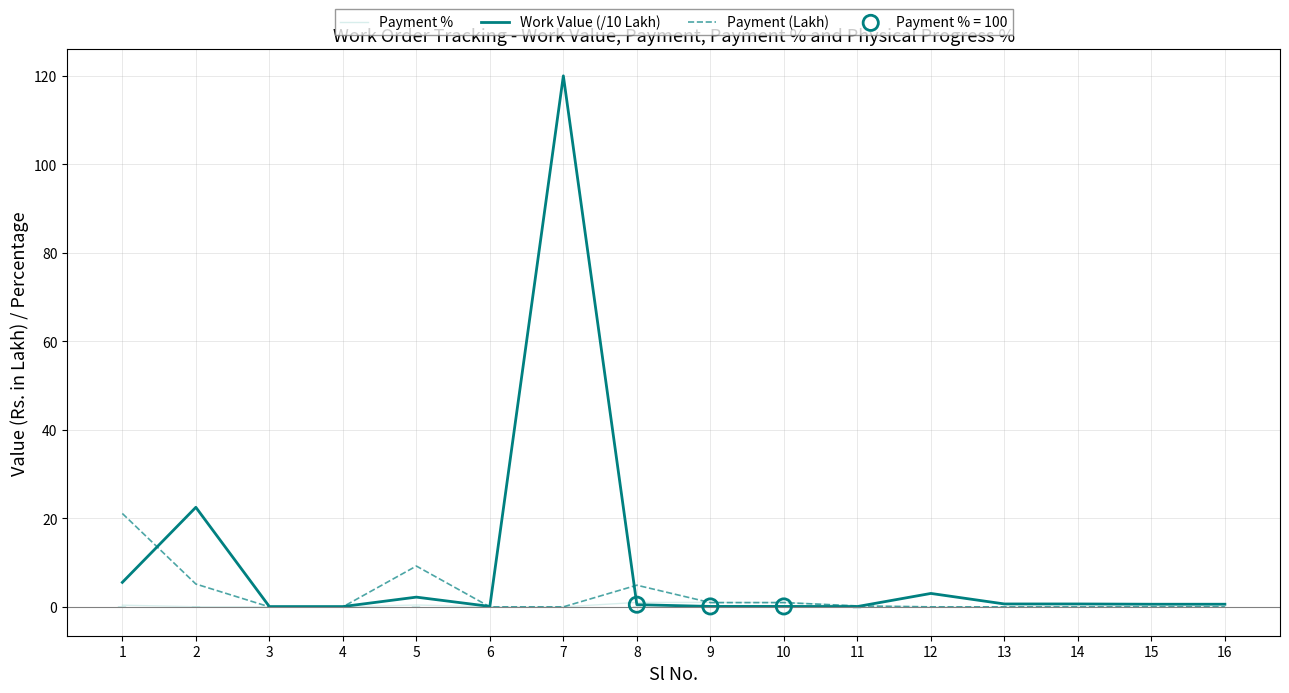

At how many categories does at least one series exceed 94?

1